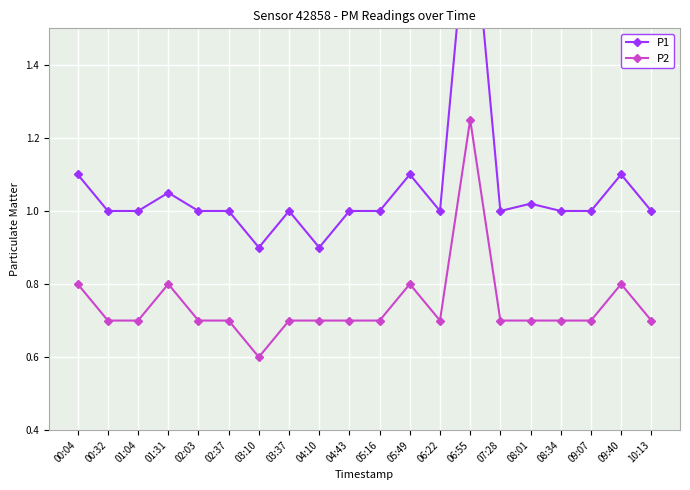

Rank the series by their average value, from lowest to highest.

P2, P1